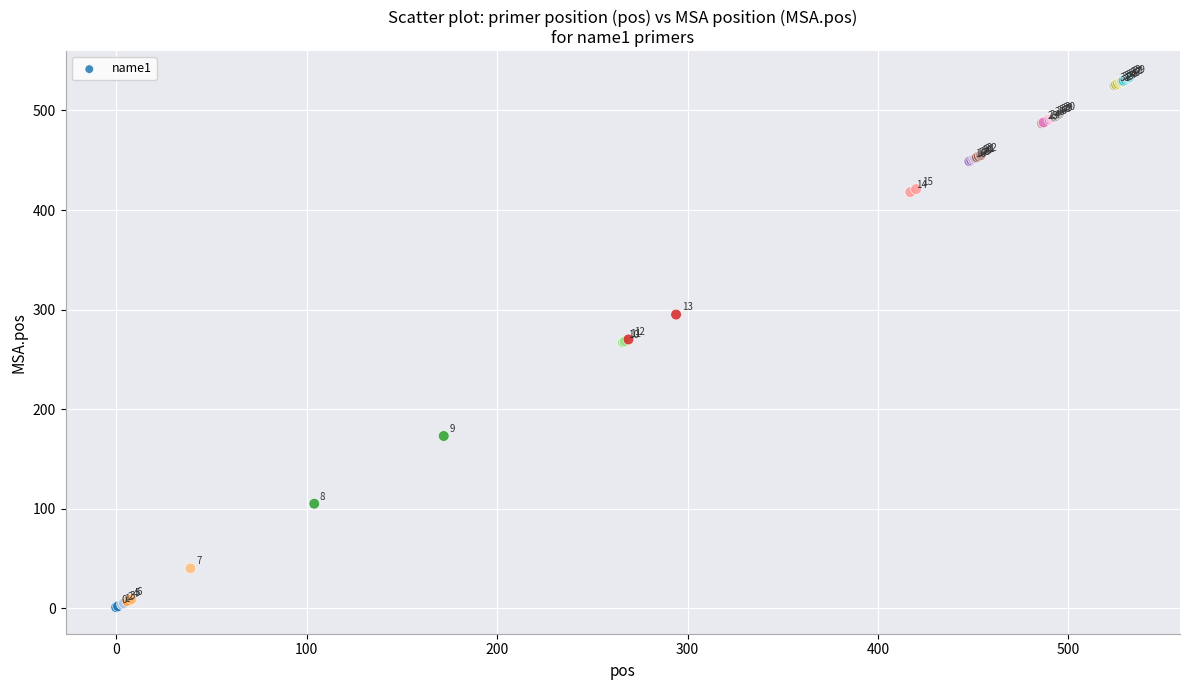

What Y value in the scatter plot is closest to 267?

267